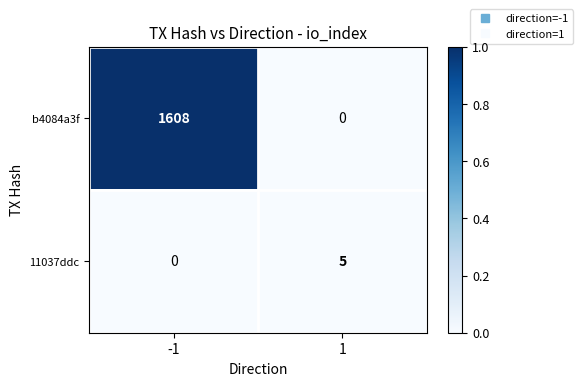

At 1, list the series in order from smallest to largest.

b4084a3f, 11037ddc